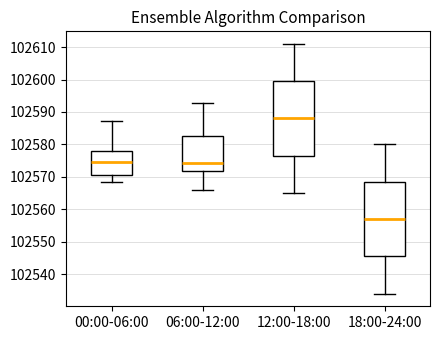

Reading left to right, transcribe this box plot: for each box, give where its median line is, the range the box spans, and where its two whiskers end, as read against the y-axis. The values are not printed on the chart, so give them approximately, as read against the axis.

00:00-06:00: median 102575, box 102571 to 102578, whiskers 102568 to 102587
06:00-12:00: median 102574, box 102572 to 102582, whiskers 102566 to 102593
12:00-18:00: median 102588, box 102577 to 102600, whiskers 102565 to 102611
18:00-24:00: median 102557, box 102546 to 102569, whiskers 102534 to 102580